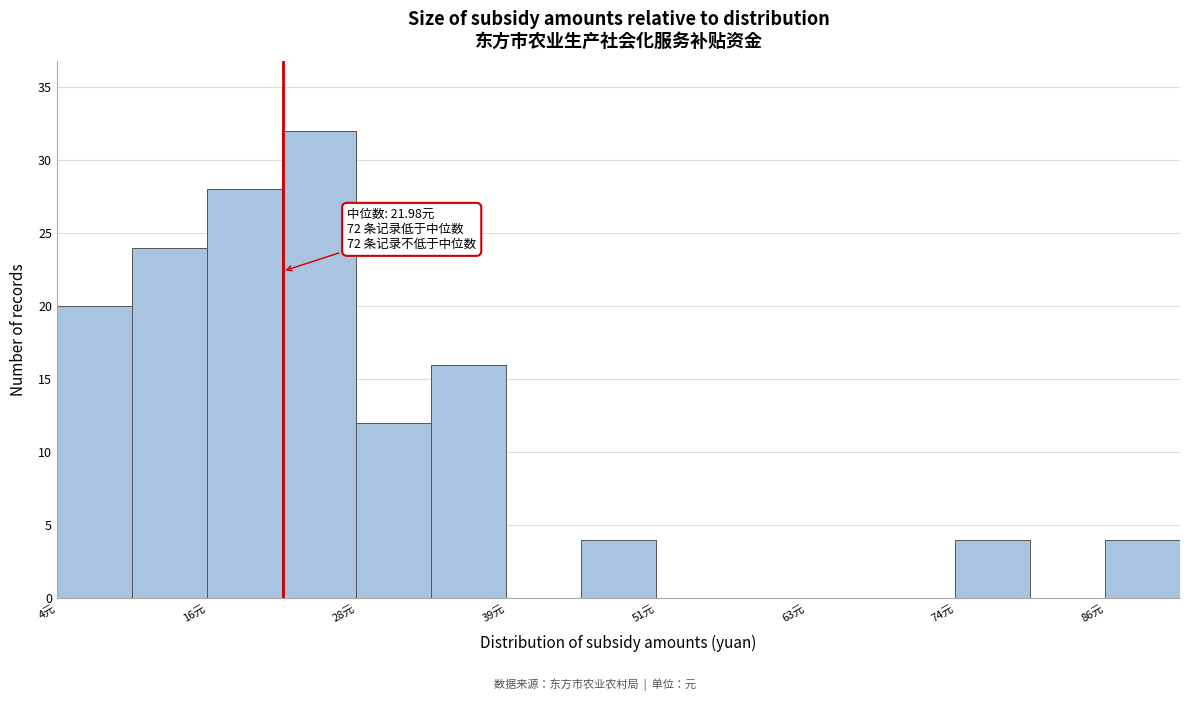

Read against the x-axis, roughly where is the centre of the tallest bar?

24